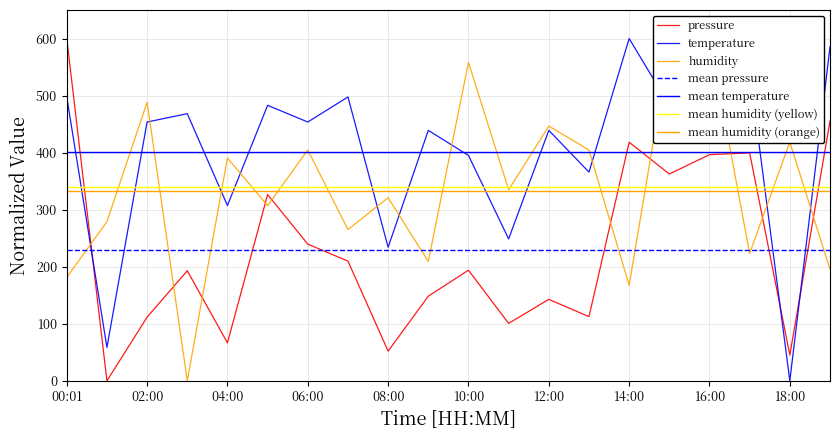

Where does the pressure series first go above 193?

00:01